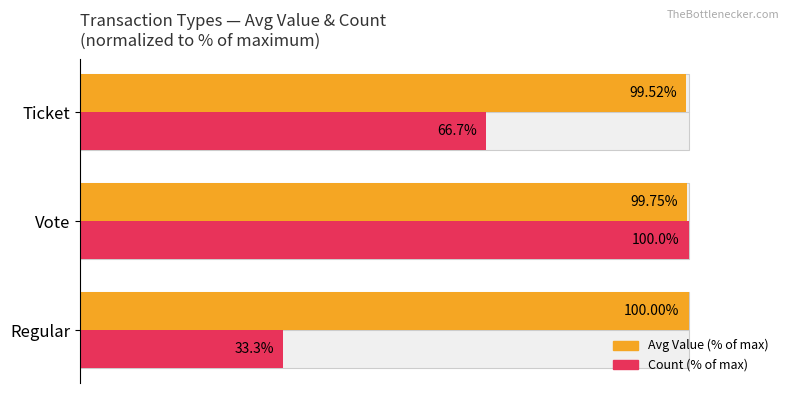

Which has a higher value, Ticket or Vote?

Vote